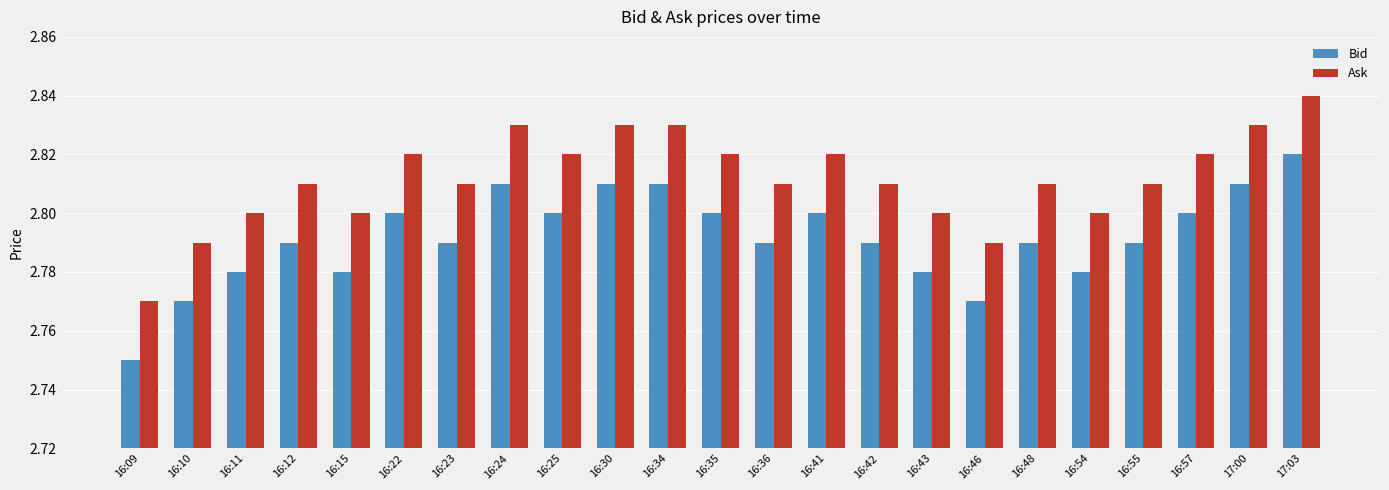

What is the sum of the Bid values at 16:23 and 17:03?

5.6